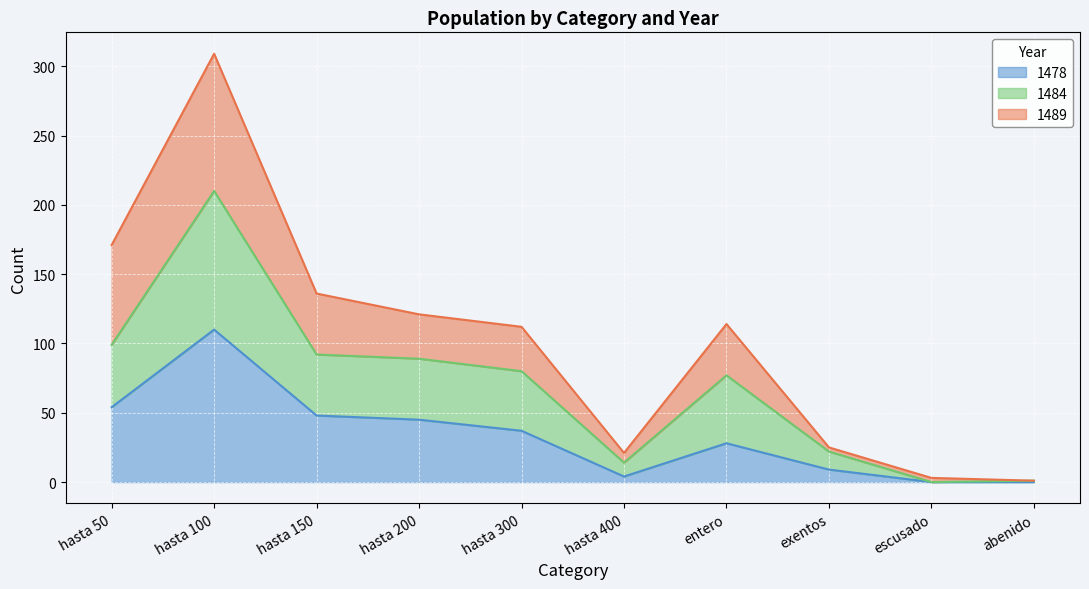

How many lines are shown in the chart?

3